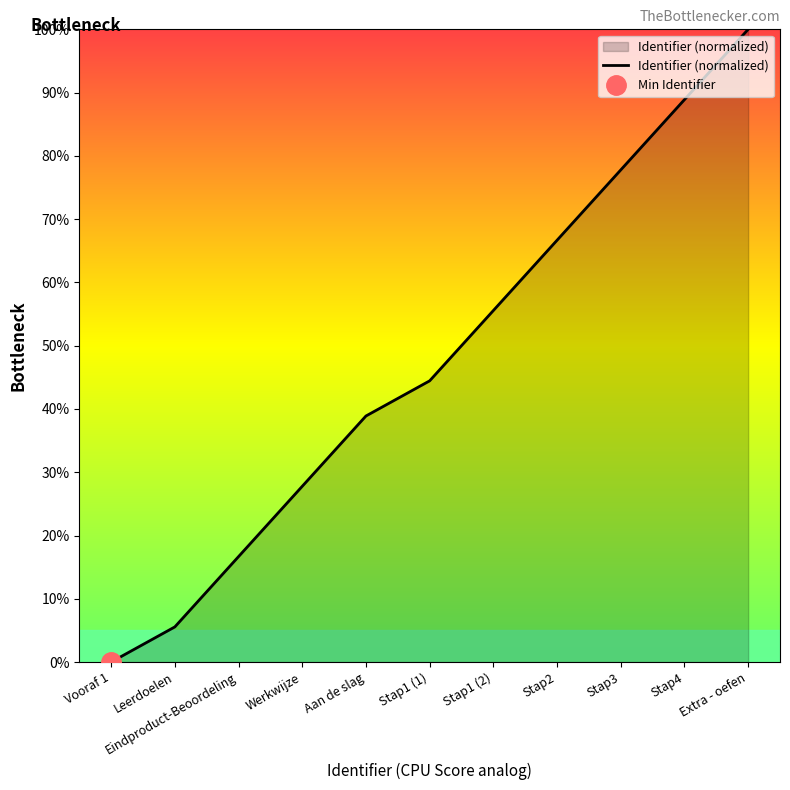

What is the value of the 9th point from the left?

77.8